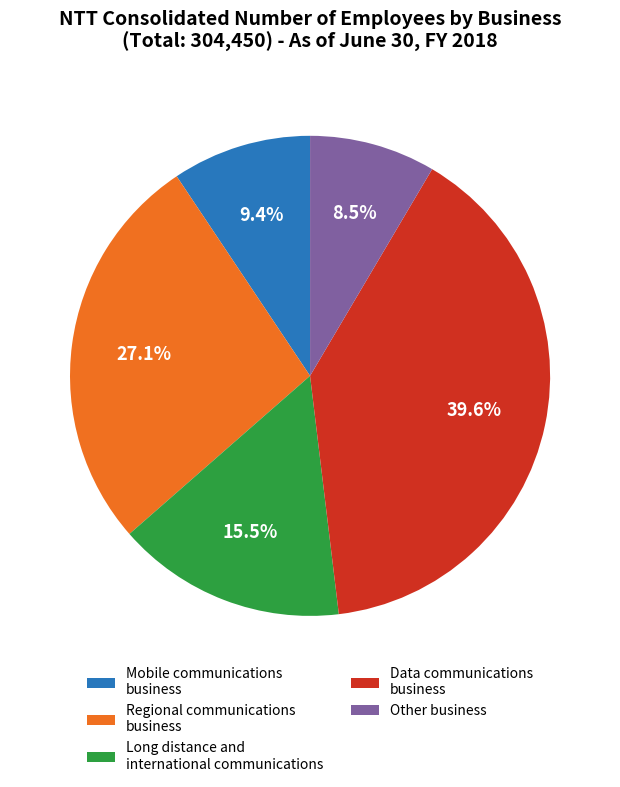

To the nearest percent, what is the difference between the largest and smallest slice percentages?

31%